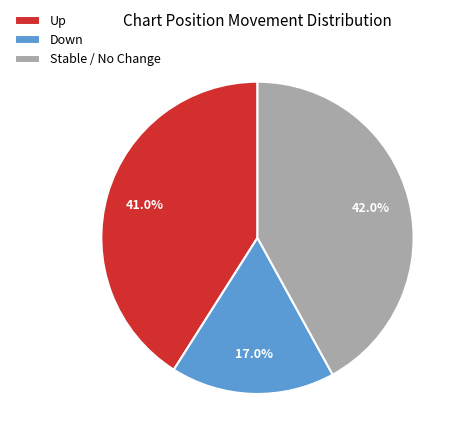

Which slice is the smallest?

Down